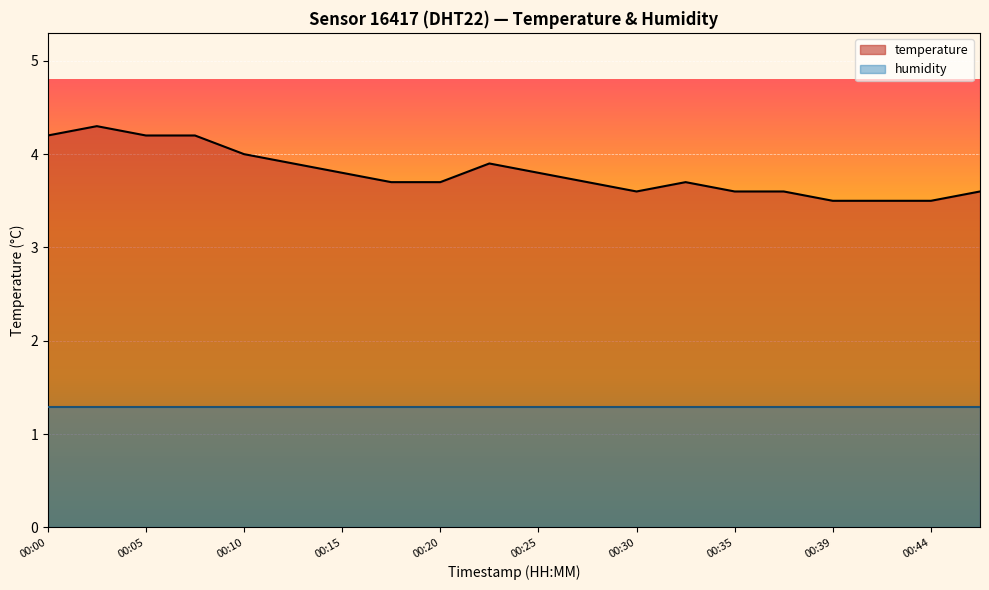

Reading right to left, transcribe all the data shown in this chart.

3.6	3.5	3.5	3.5	3.6	3.6	3.7	3.6	3.7	3.8	3.9	3.7	3.7	3.8	3.9	4.0	4.2	4.2	4.3	4.2